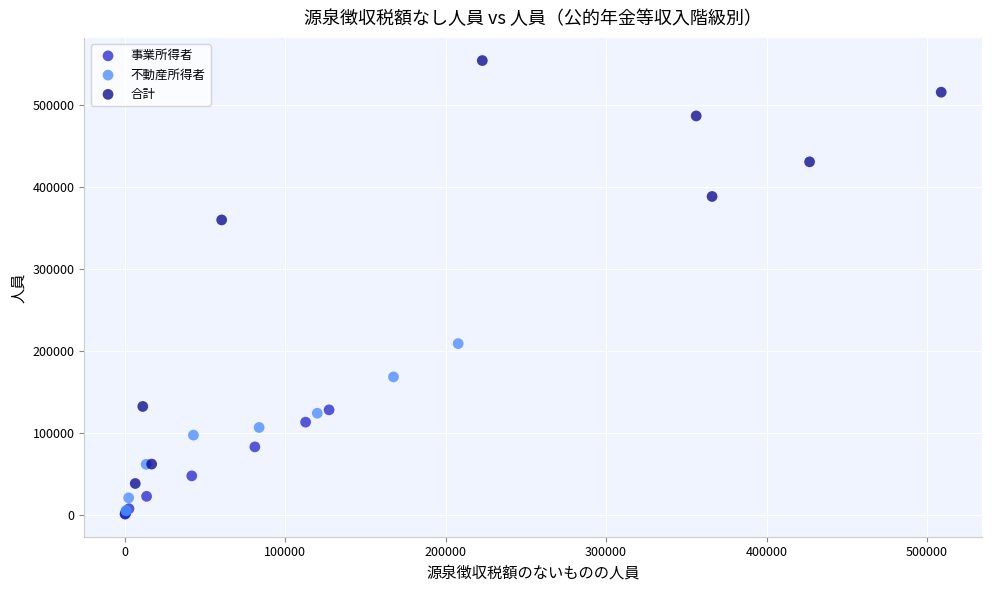

Which series reaches the maximum Y coordinate?

合計